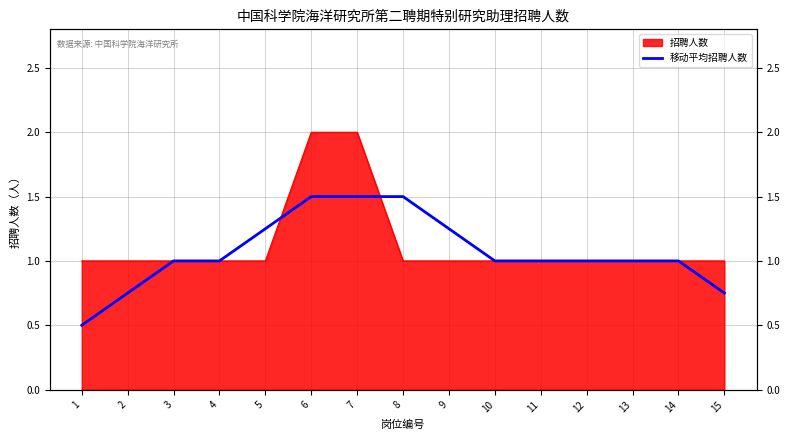

Rank the categories by value from highest to lowest.

6, 7, 8, 5, 9, 3, 4, 10, 11, 12, 13, 14, 2, 15, 1